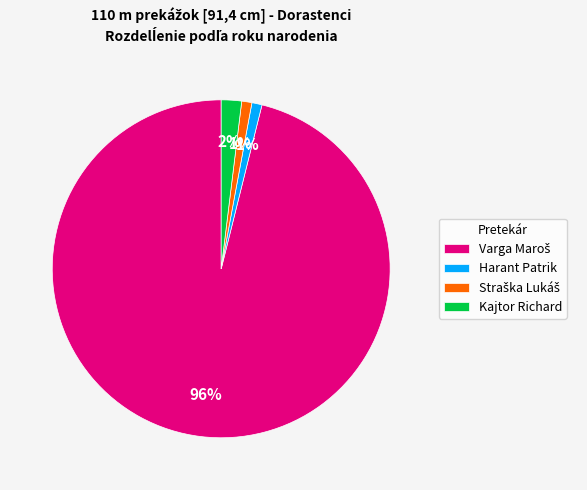

The Harant Patrik slice represents 6% of the pie. True or false?

False